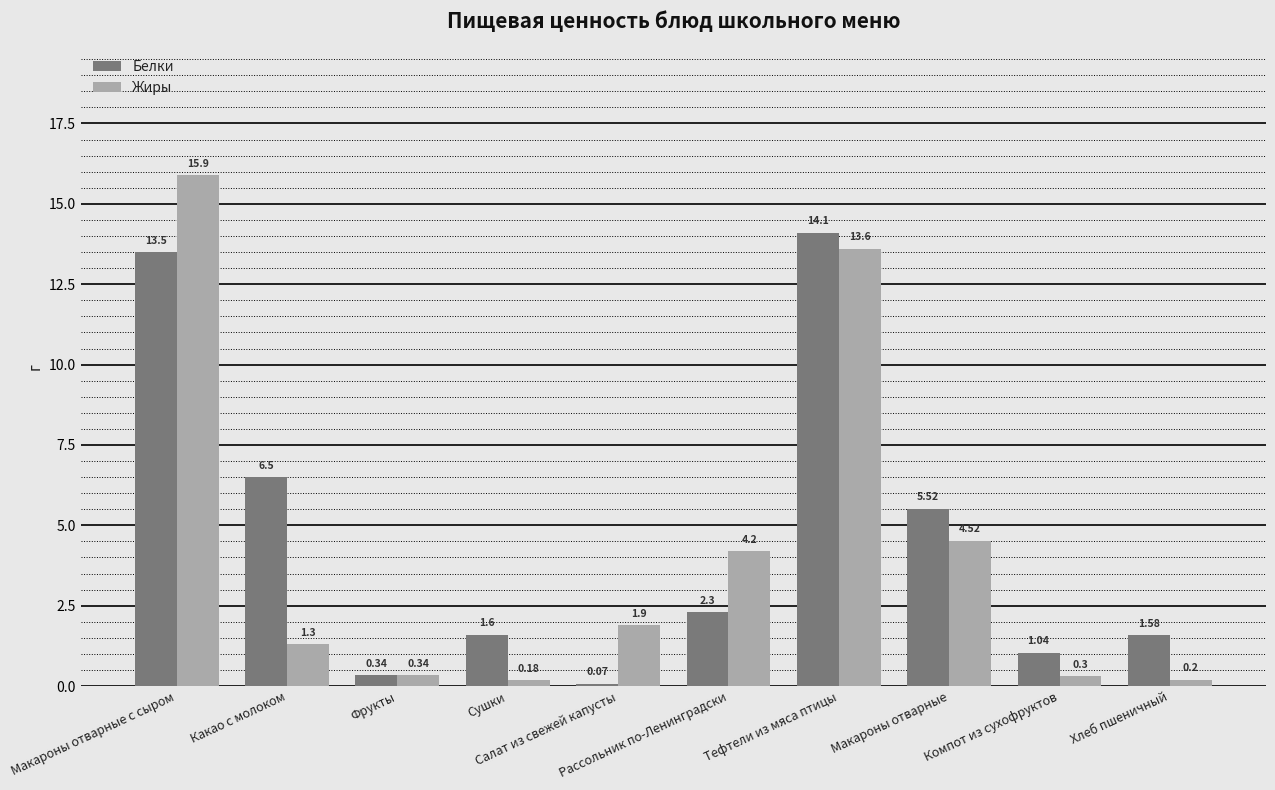

Which category has the lowest value in the Белки series?

Салат из свежей капусты